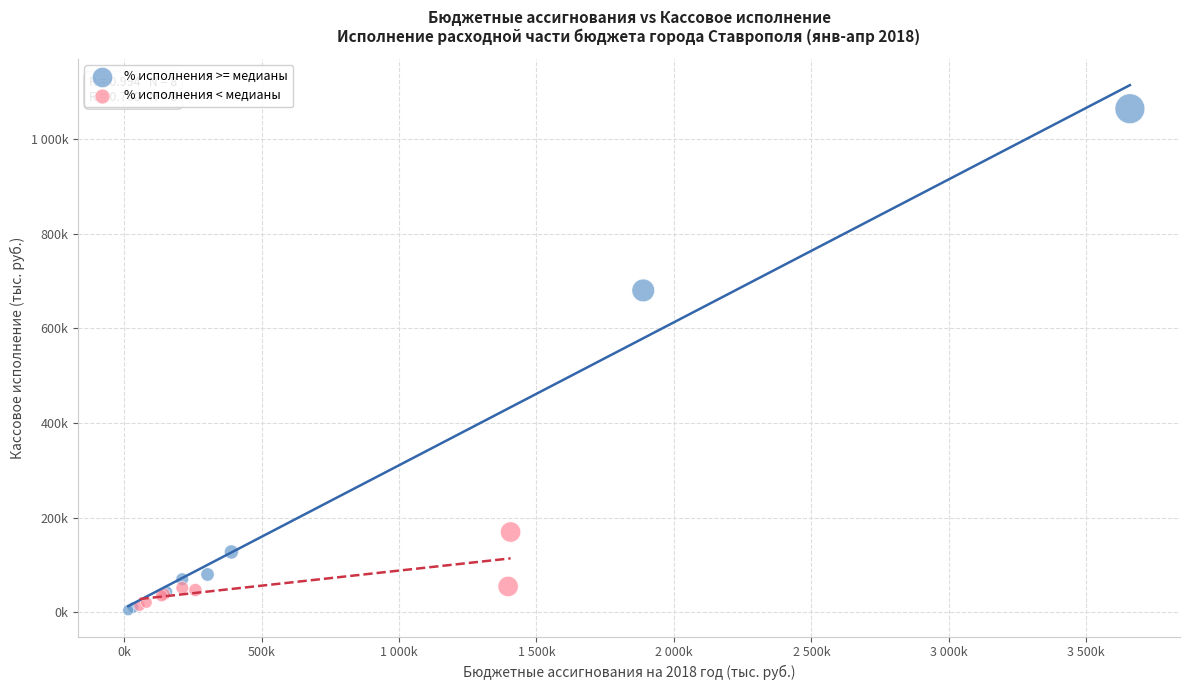

What are all the series names shown in the legend?

% исполнения >= медианы, % исполнения < медианы